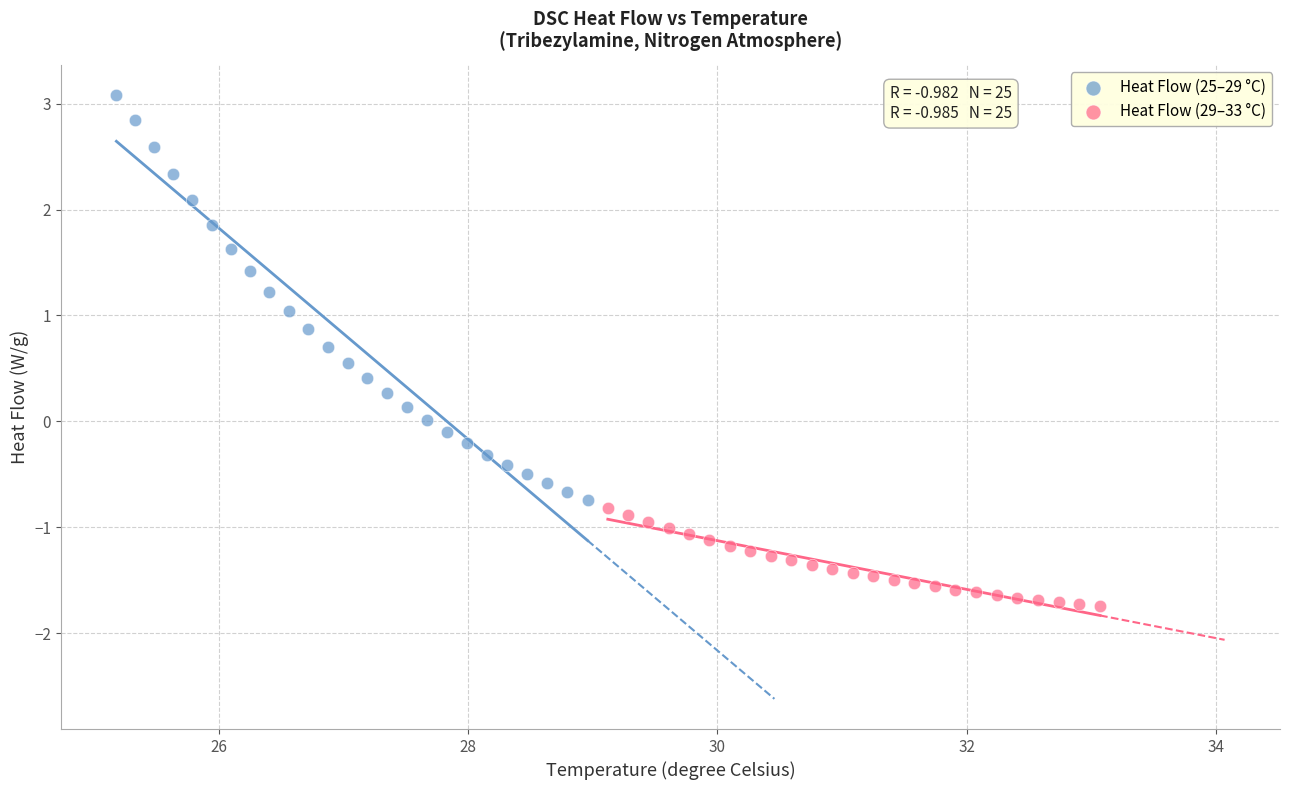

Which series has the widest spread of Y values?

Heat Flow (25–29 °C)